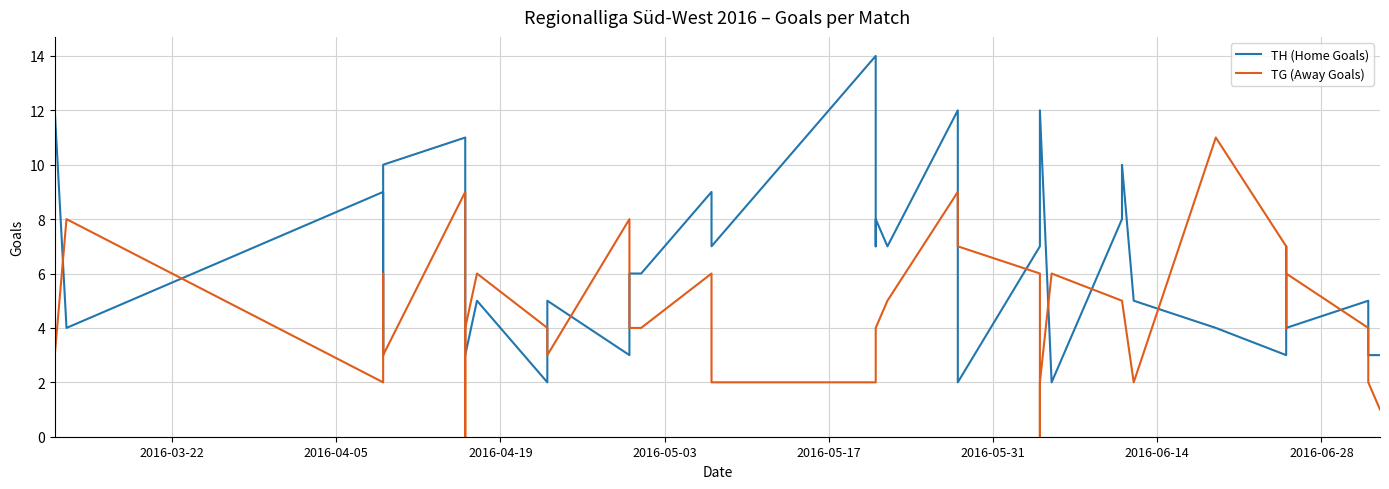

Which series ends up on top after the final intersection of TH (Home Goals) and TG (Away Goals)?

TH (Home Goals)